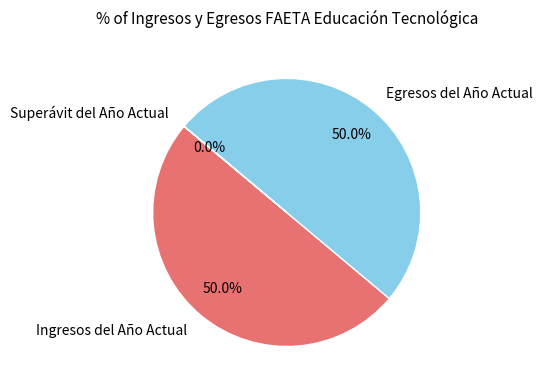

What percentage is NOT represented by Egresos del Año Actual?

50.0%